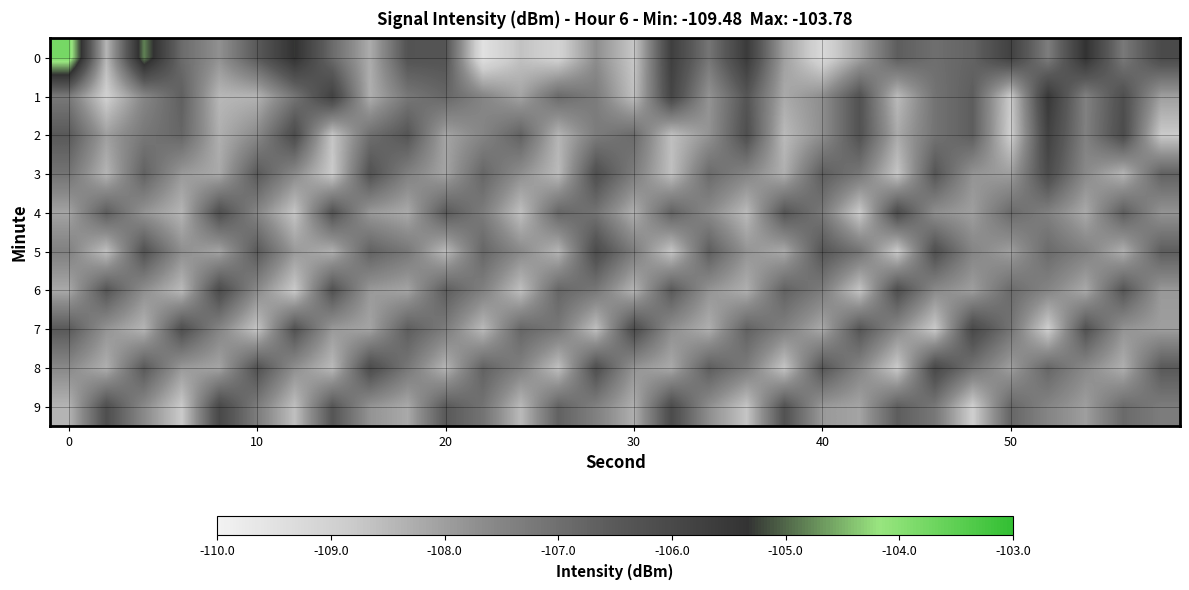

List the series in order of their peak value, lowest first.

3, 4, 5, 6, 7, 8, 9, 2, 1, 0